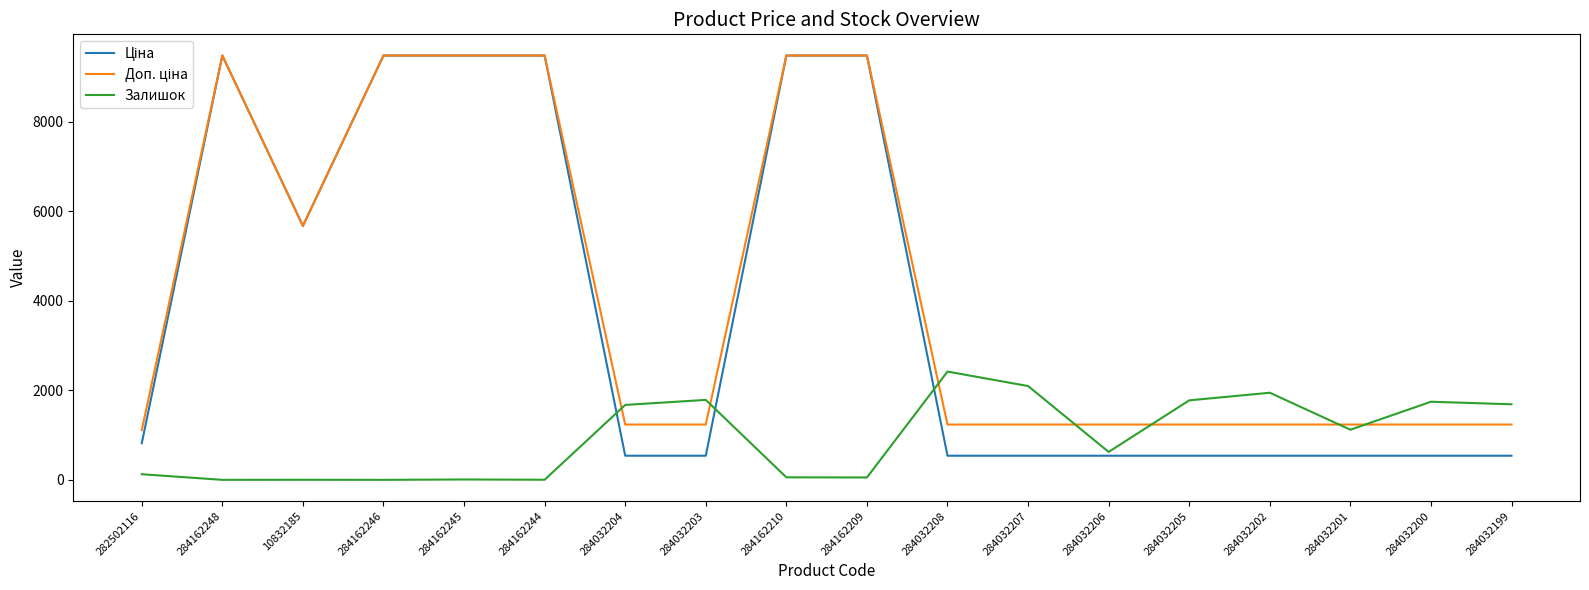

Which series changed the most between 284032207 and 284032206?

Залишок